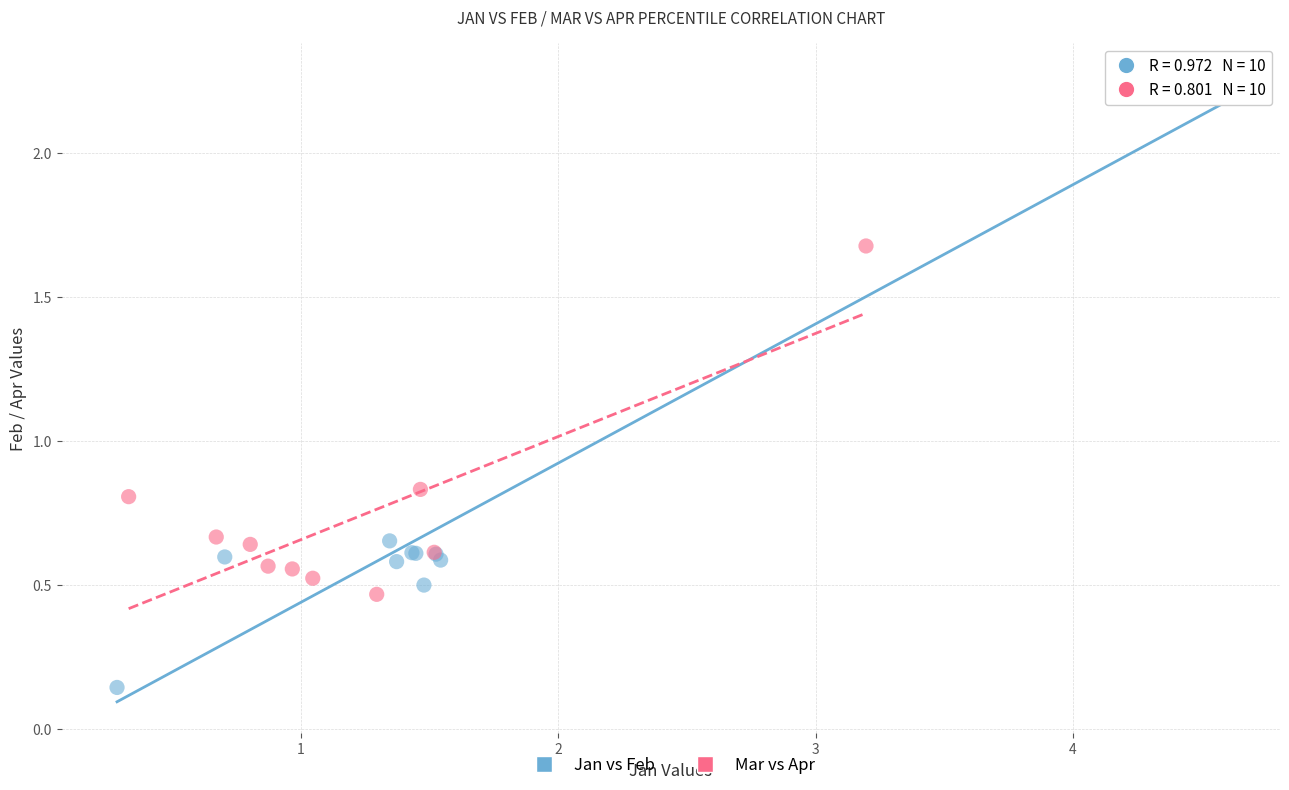

What are all the series names shown in the legend?

Jan vs Feb, Mar vs Apr